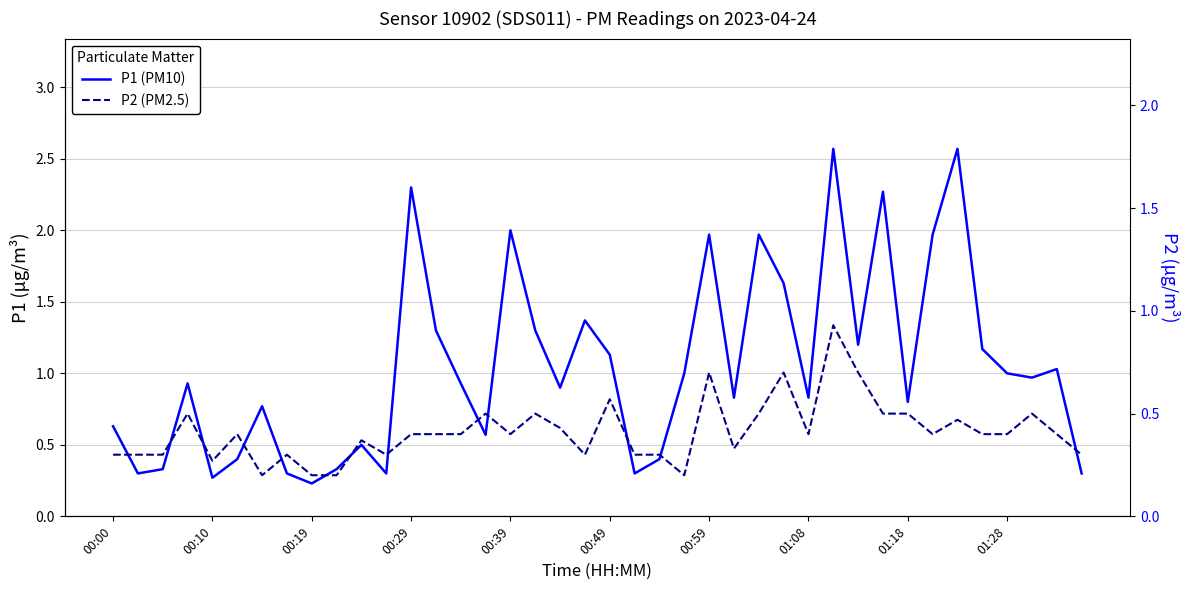

What is the difference between the maximum and minimum values in the P2 series?

0.7